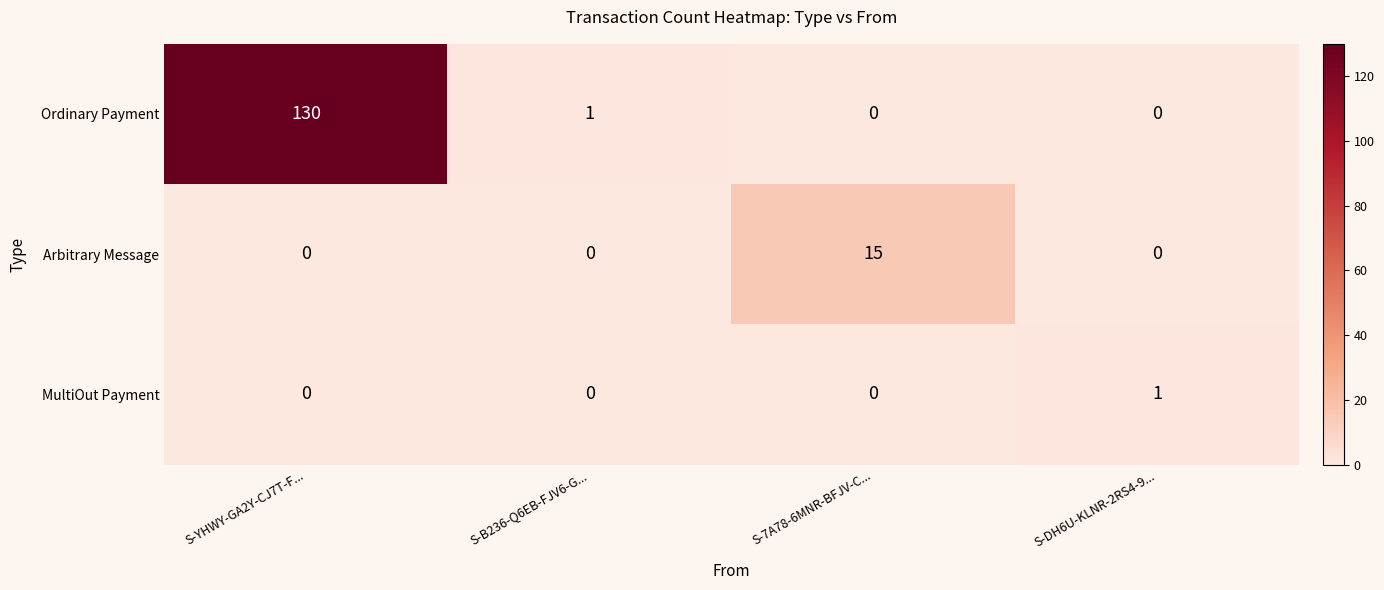

Reading left to right, extract all data points from this chart.

Ordinary Payment: S-YHWY-GA2Y-CJ7T-F...=130	S-B236-Q6EB-FJV6-G...=1	S-7A78-6MNR-BFJV-C...=0	S-DH6U-KLNR-2RS4-9...=0
Arbitrary Message: S-YHWY-GA2Y-CJ7T-F...=0	S-B236-Q6EB-FJV6-G...=0	S-7A78-6MNR-BFJV-C...=15	S-DH6U-KLNR-2RS4-9...=0
MultiOut Payment: S-YHWY-GA2Y-CJ7T-F...=0	S-B236-Q6EB-FJV6-G...=0	S-7A78-6MNR-BFJV-C...=0	S-DH6U-KLNR-2RS4-9...=1